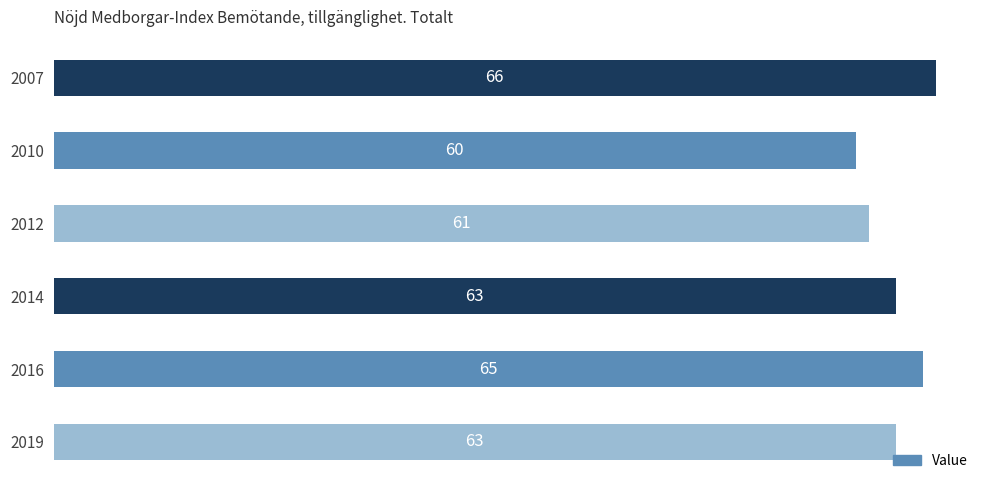

Which category has the lowest value across all series?

2010